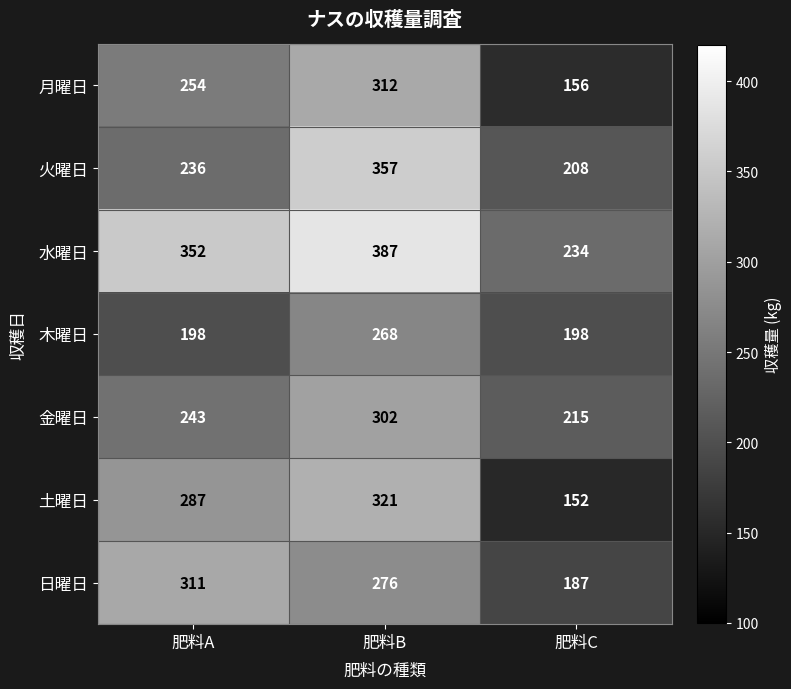

The value of 火曜日 at 肥料B is 357. True or false?

True